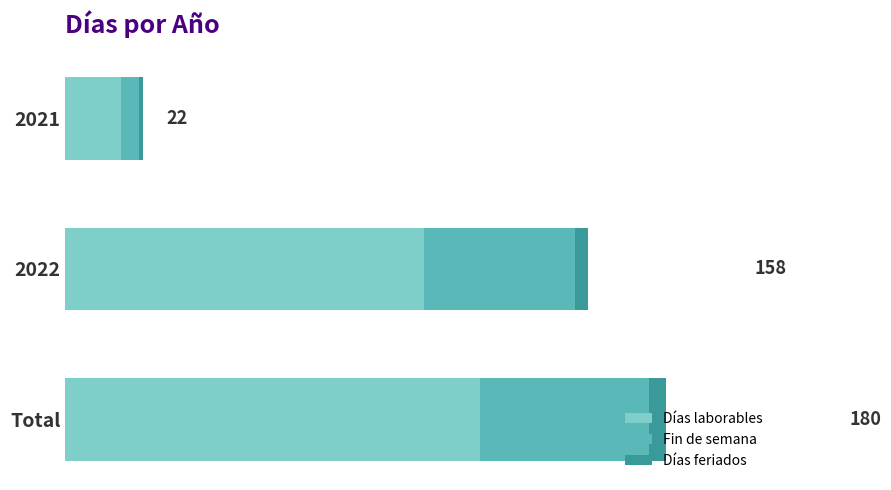

How many Días laborables values are between 13 and 96?

3